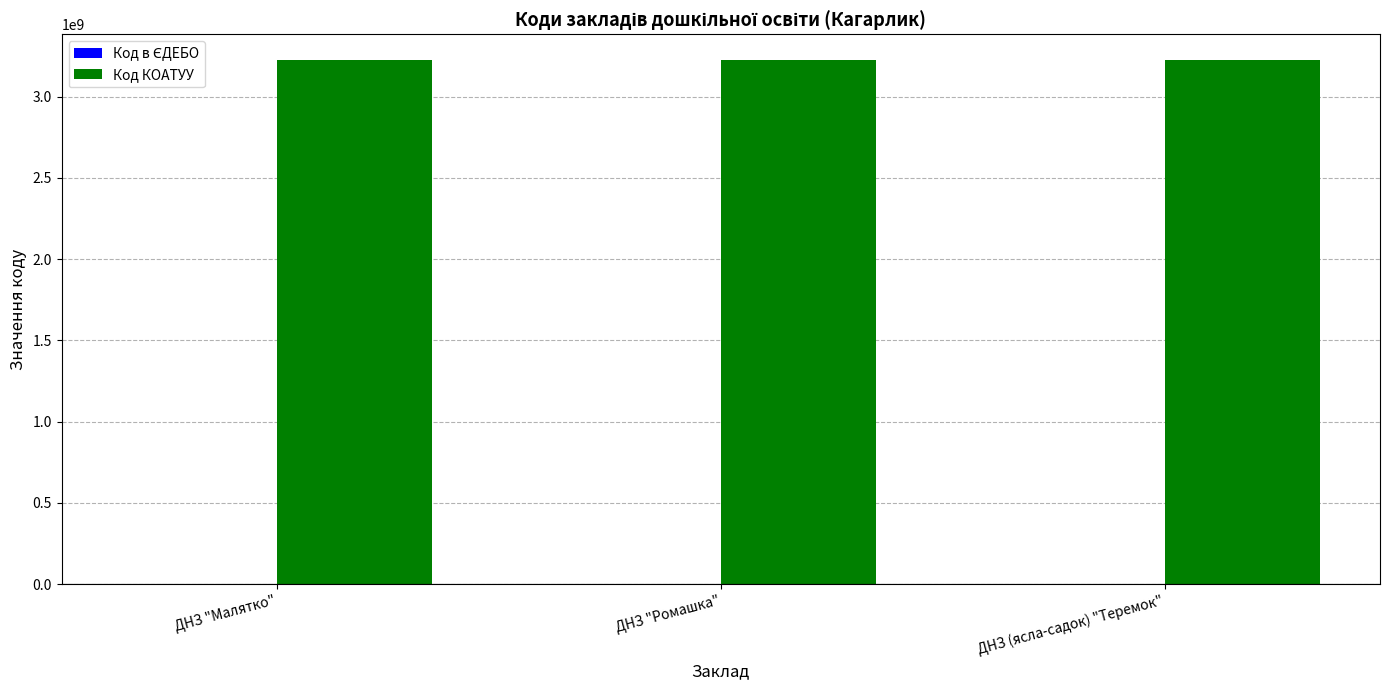

True or false: Код КОАТУУ has a value of 3222210100 at ДНЗ "Ромашка".

True